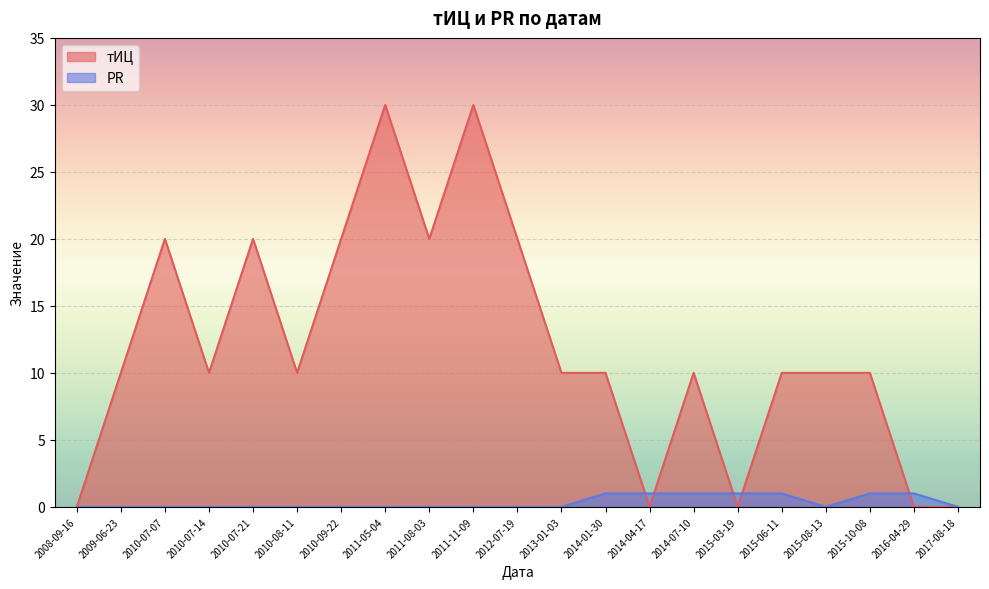

How many lines are shown in the chart?

2